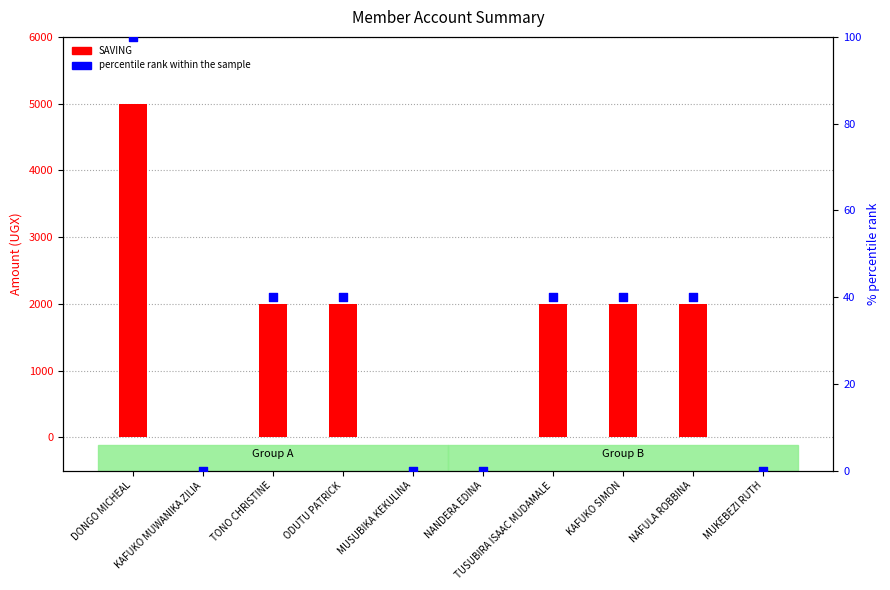

Which series has the largest Y range (max minus min)?

SAVING (count)